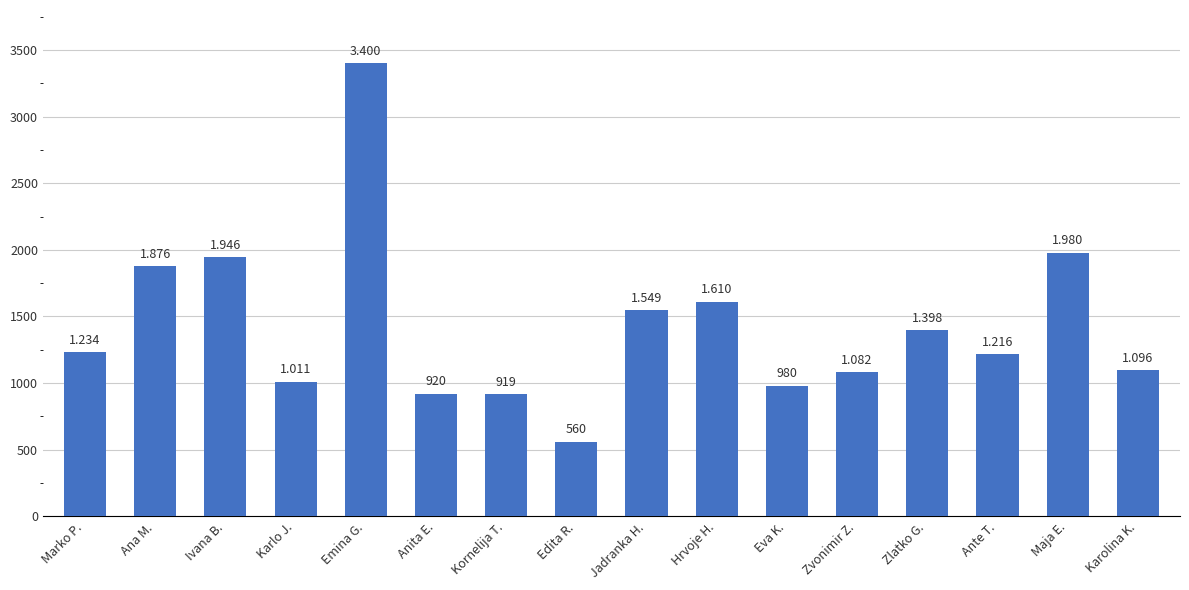

Where is the data nearest to the value 1980?

Maja E.